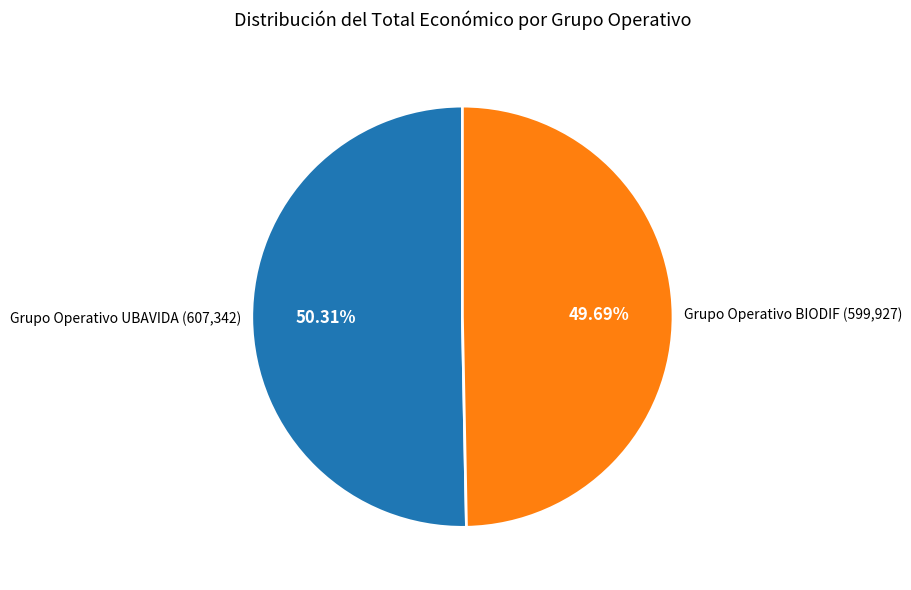

What is the largest slice in the pie chart?

Grupo Operativo UBAVIDA